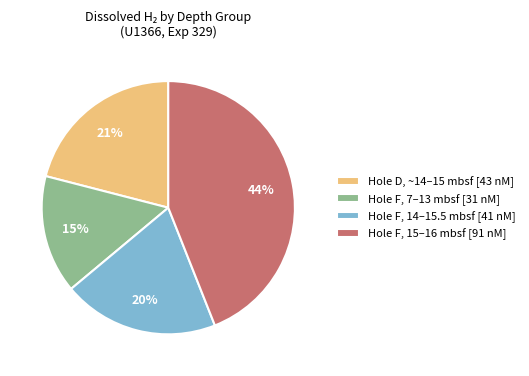

Is there any slice that represents more than half of the pie?

No